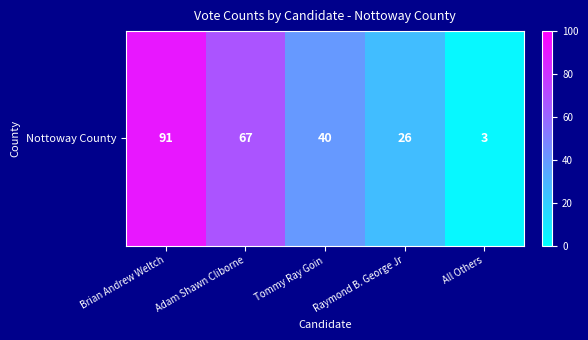

Reading left to right, what are all the values shown in this chart?

91	67	40	26	3